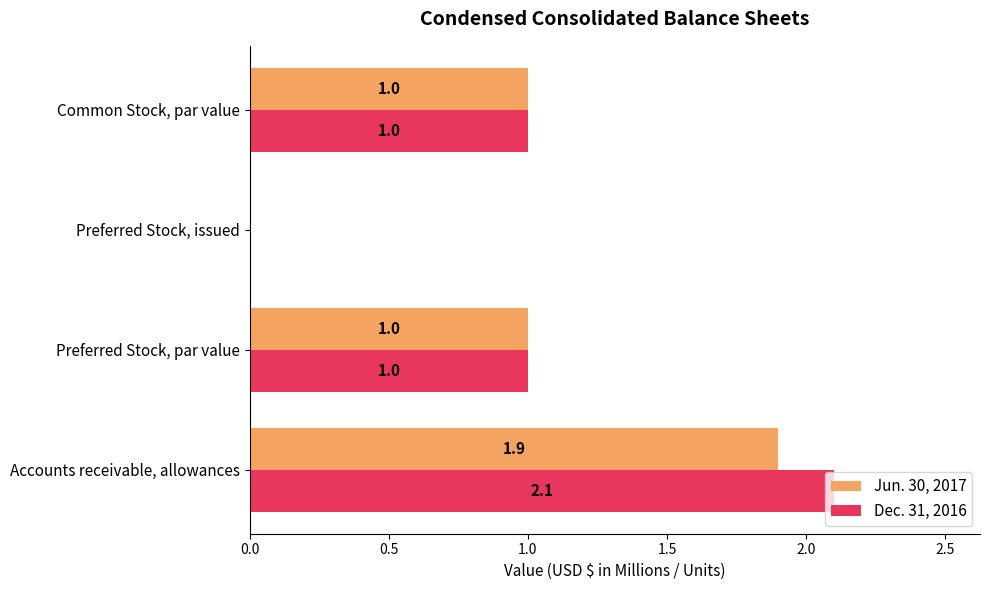

What is the sum of all Dec. 31, 2016 values?

4.1